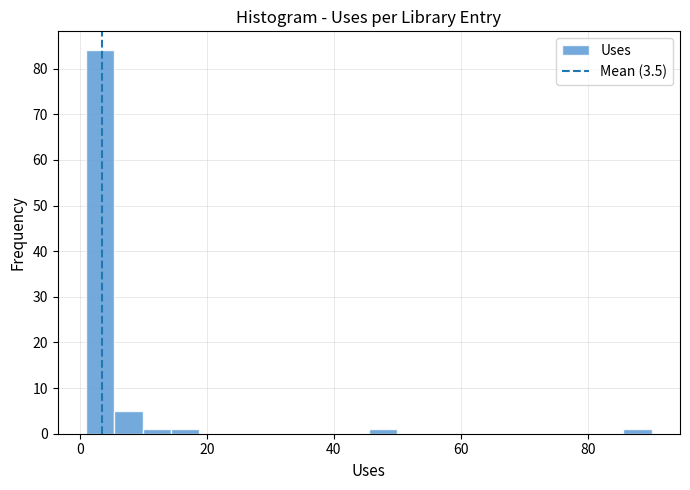

Around what value on the x-axis is the tallest bar? Give the approximate position of its centre, as read against the axis.

4